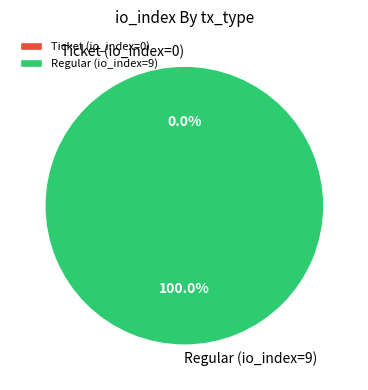

Which slice represents more than half of the pie?

Regular (io_index=9)